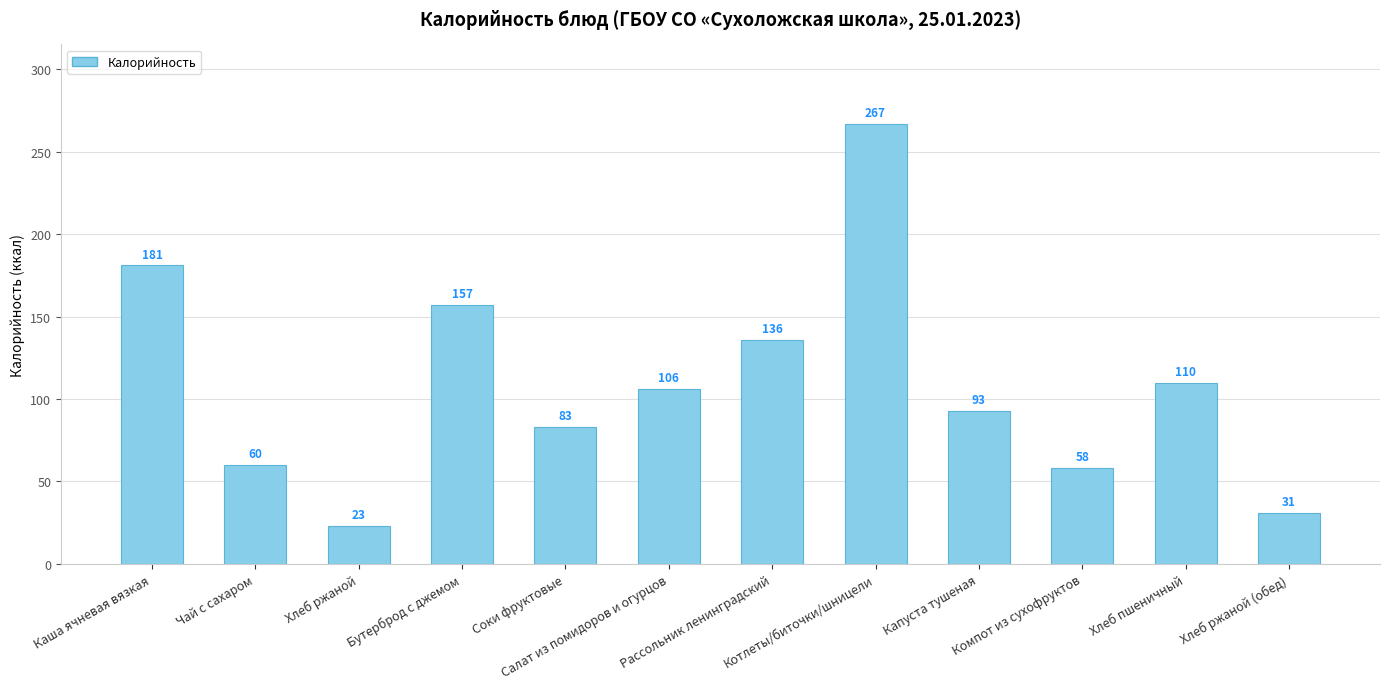

What is the ratio of the value at Каша ячневая вязкая to the value at Хлеб ржаной (обед)?

5.8